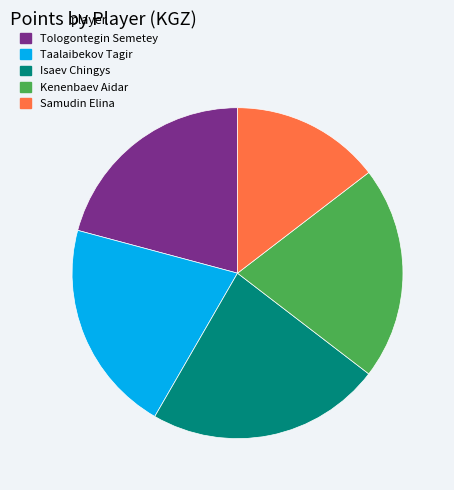

What is the ratio of the value at Tologontegin Semetey to the value at Isaev Chingys?

0.9